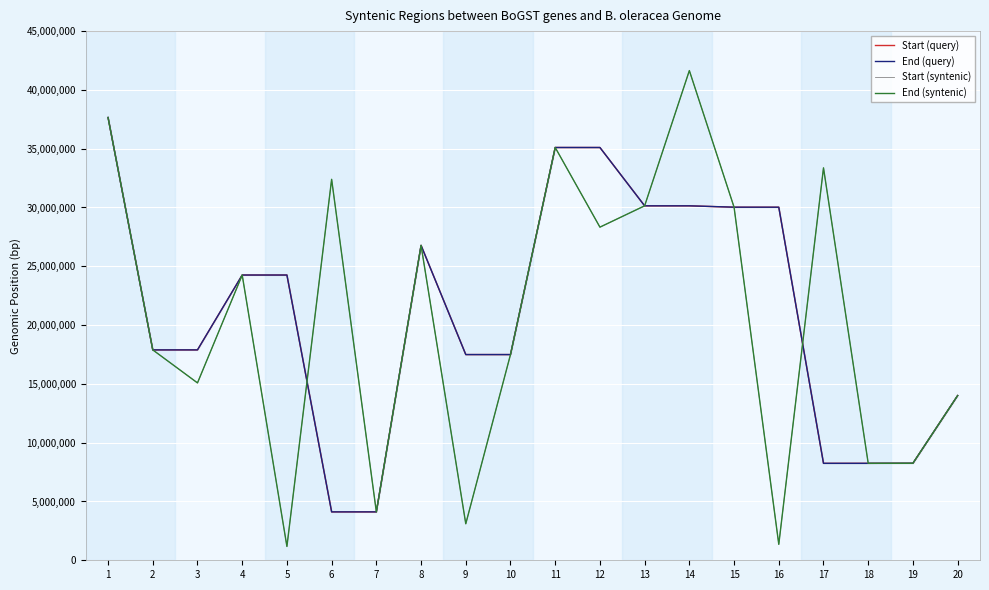

At which label does Start (query) first exceed 24256746?

1